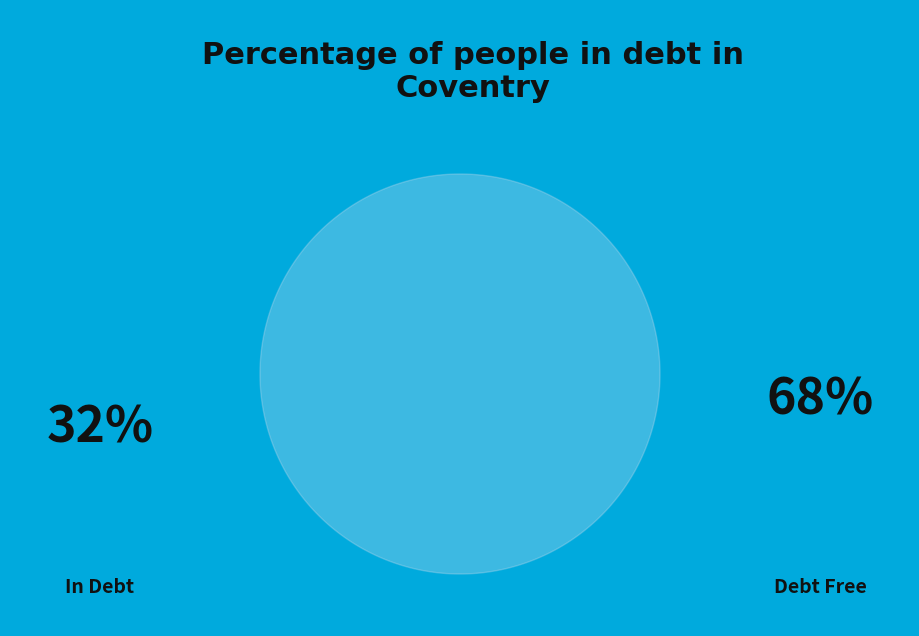

Is there a majority slice in this chart?

Yes